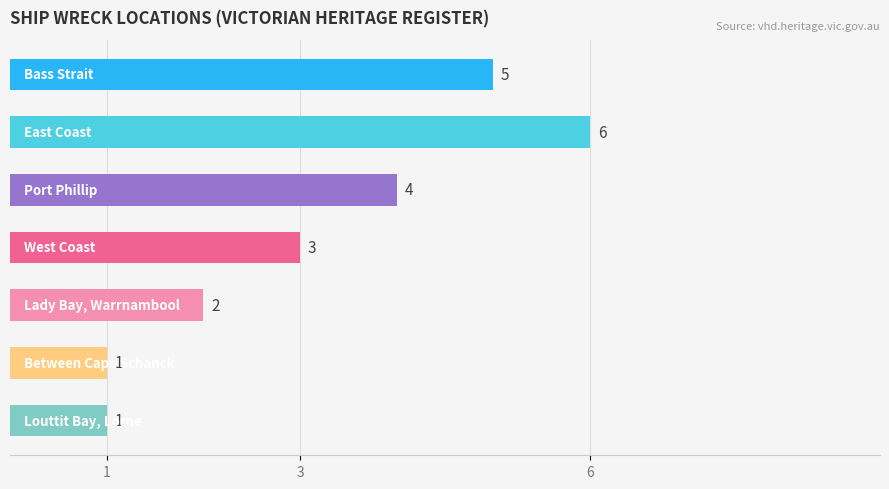

What is the minimum value shown in the chart?

1